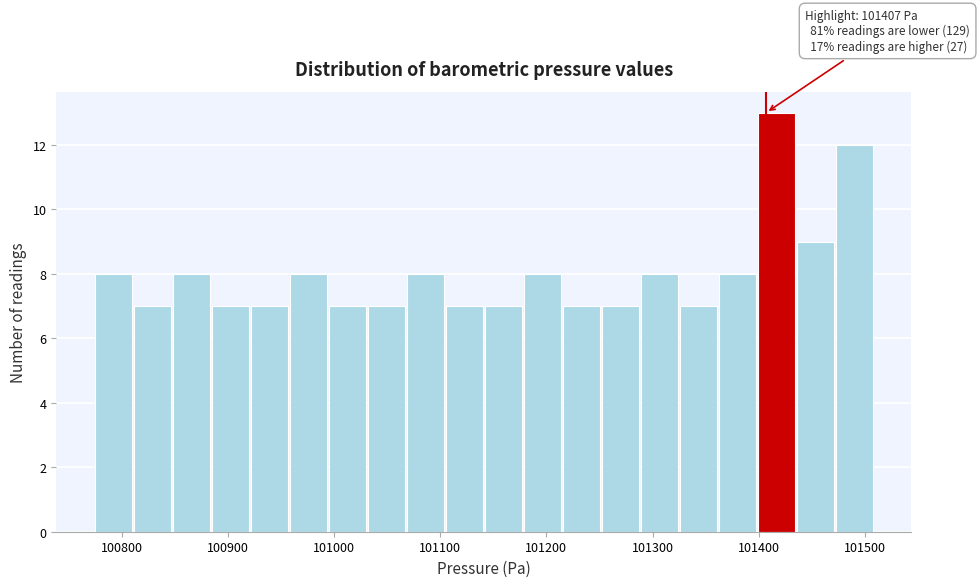

Read against the x-axis, roughly where is the centre of the tallest bar?

101420